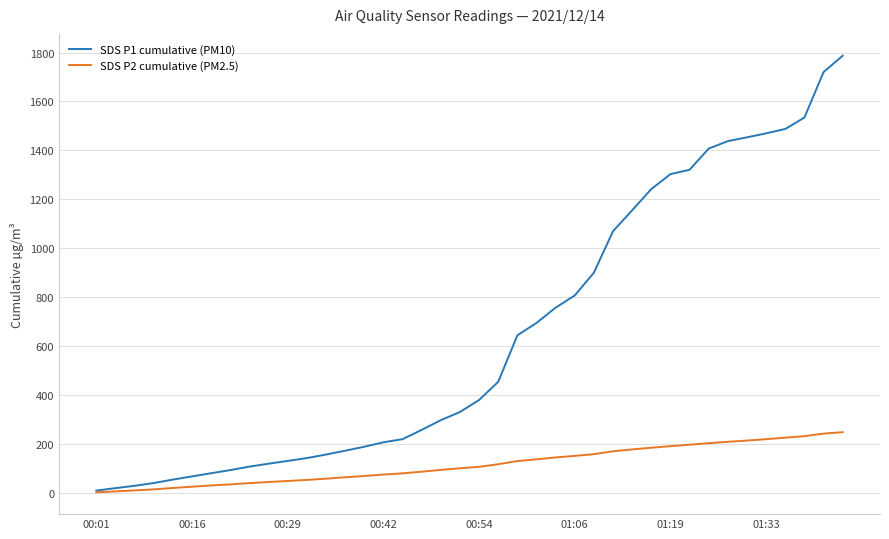

Rank the series by their maximum value, from highest to lowest.

SDS P1 cumulative (PM10), SDS P2 cumulative (PM2.5)